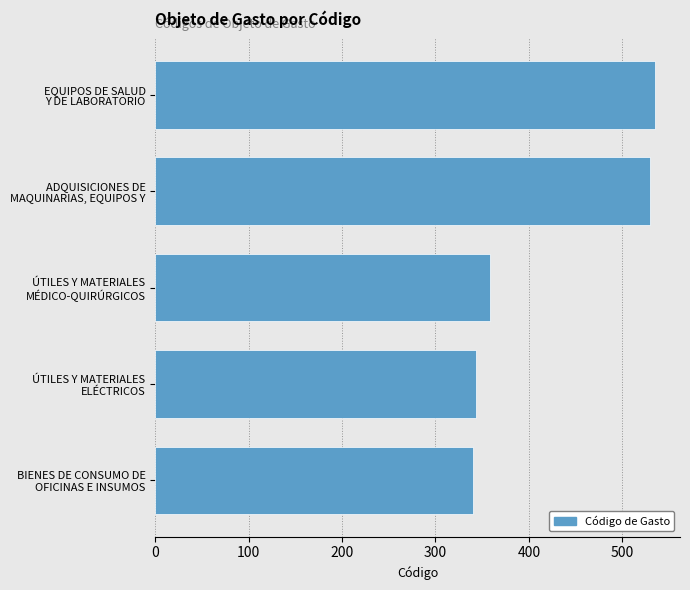

What is the difference between the maximum and minimum values?

195